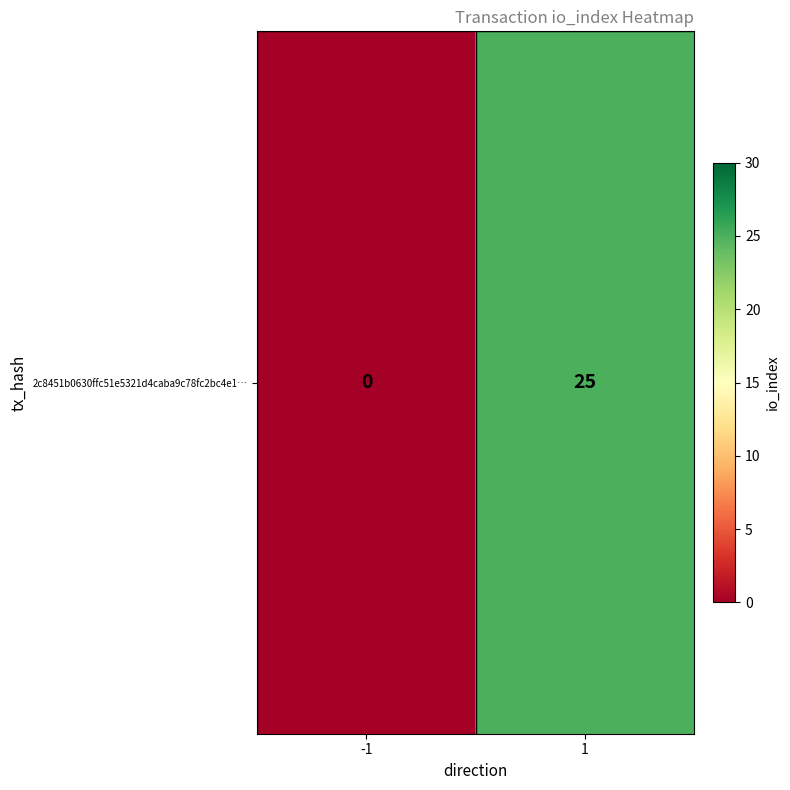

Count the values in the range 0 to 25.

2